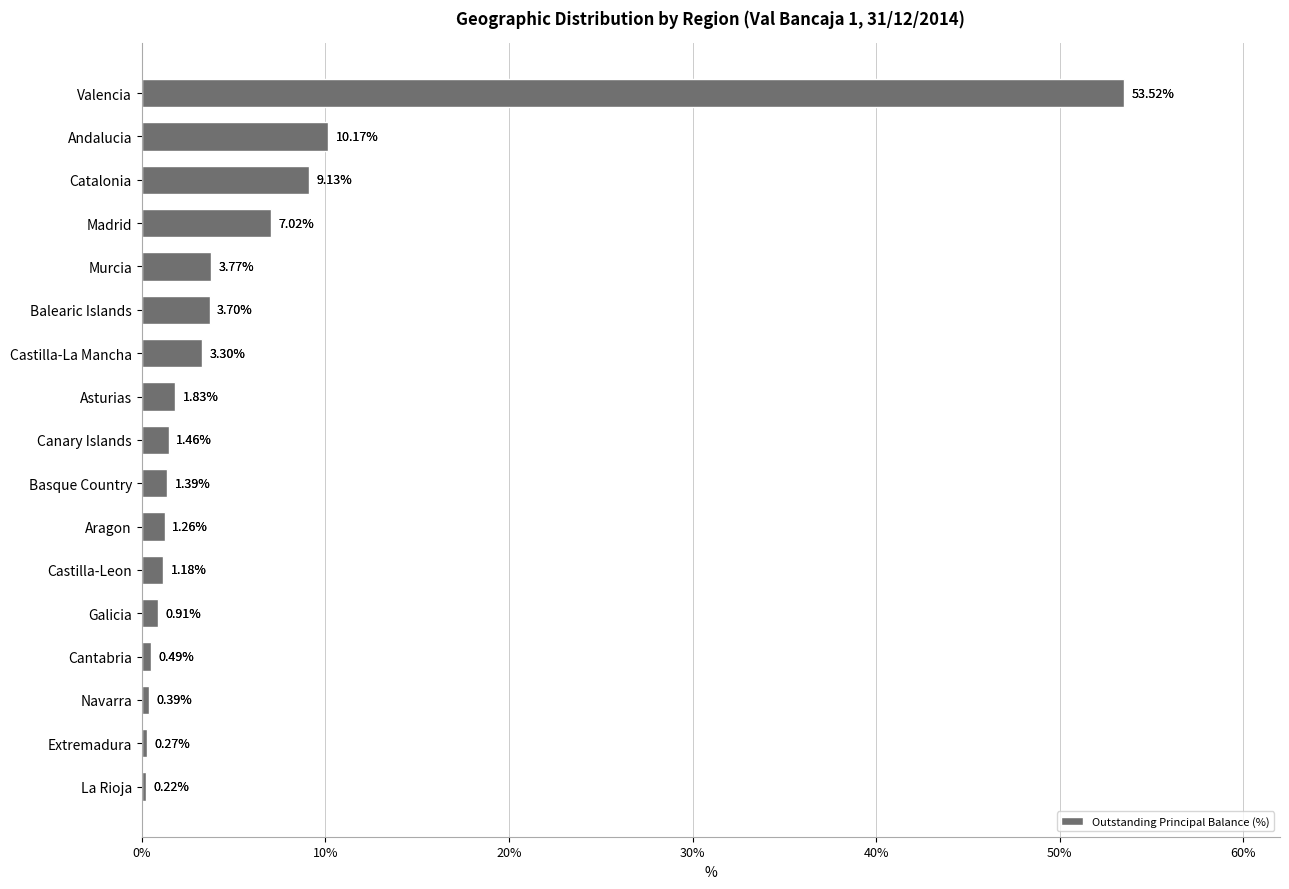

What is the average value?

5.9